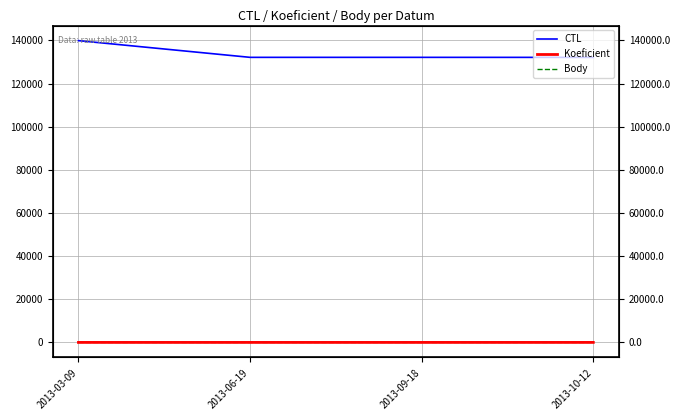

List the labels in order of CTL value, largest first.

2013-03-09, 2013-09-18, 2013-06-19, 2013-10-12